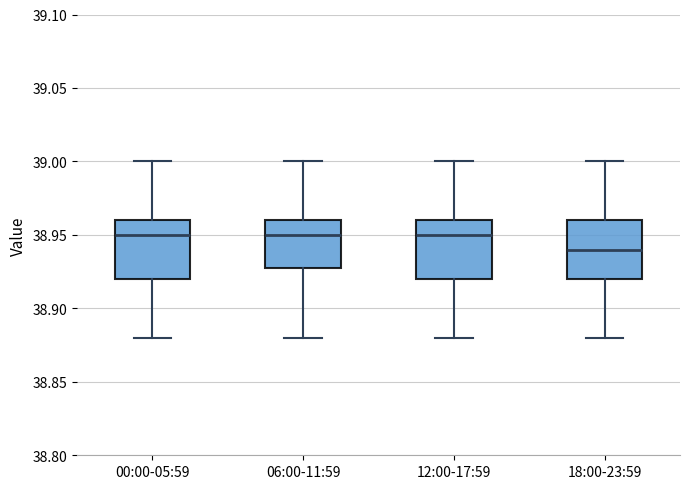

Where does the upper whisker of the box for 06:00-11:59 end on the y-axis? The values are not printed on the chart, so give them approximately, as read against the axis.

39.00